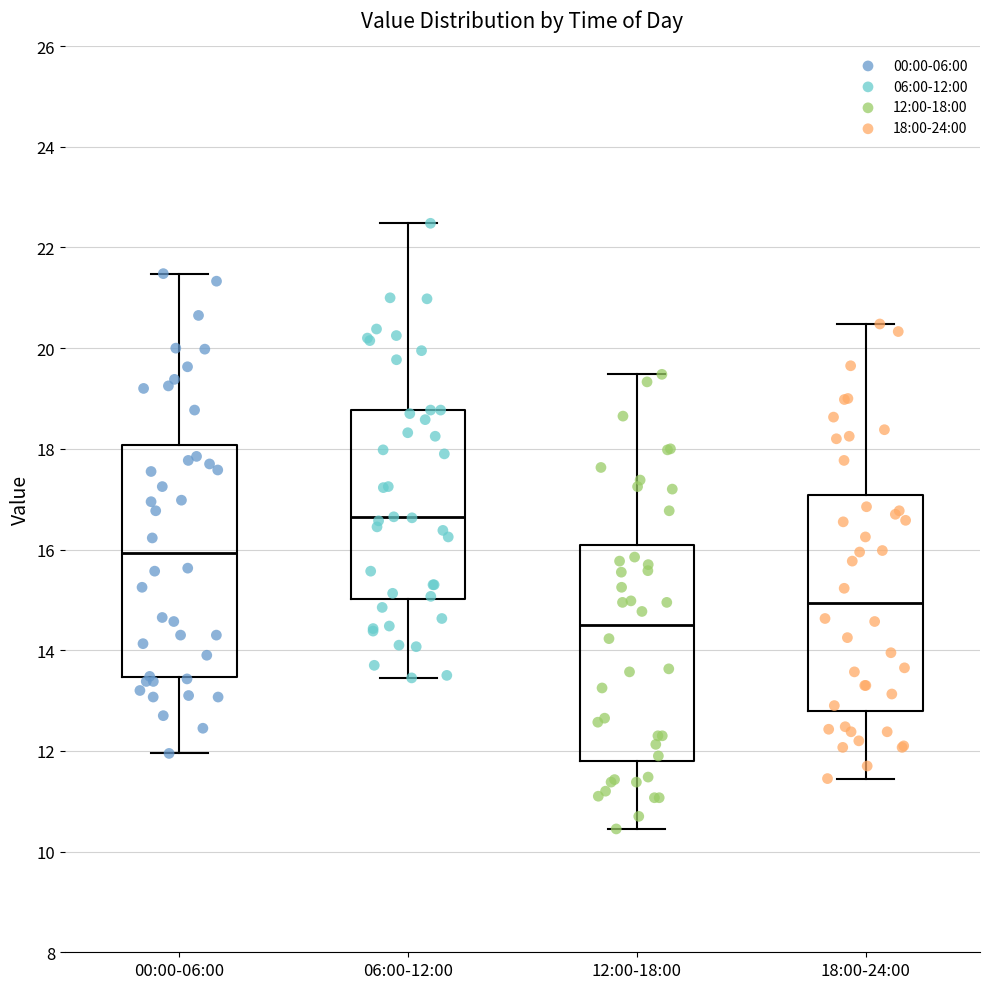

Which box has the lowest median line?

12:00-18:00